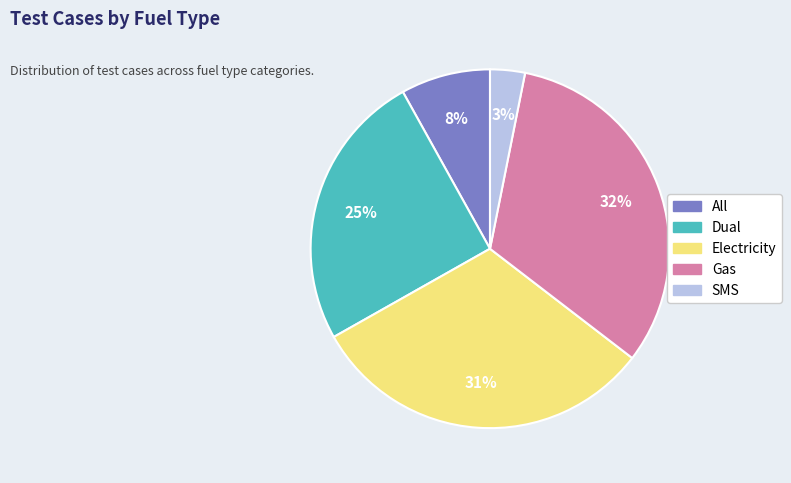

True or false: All accounts for 1% of the total.

False